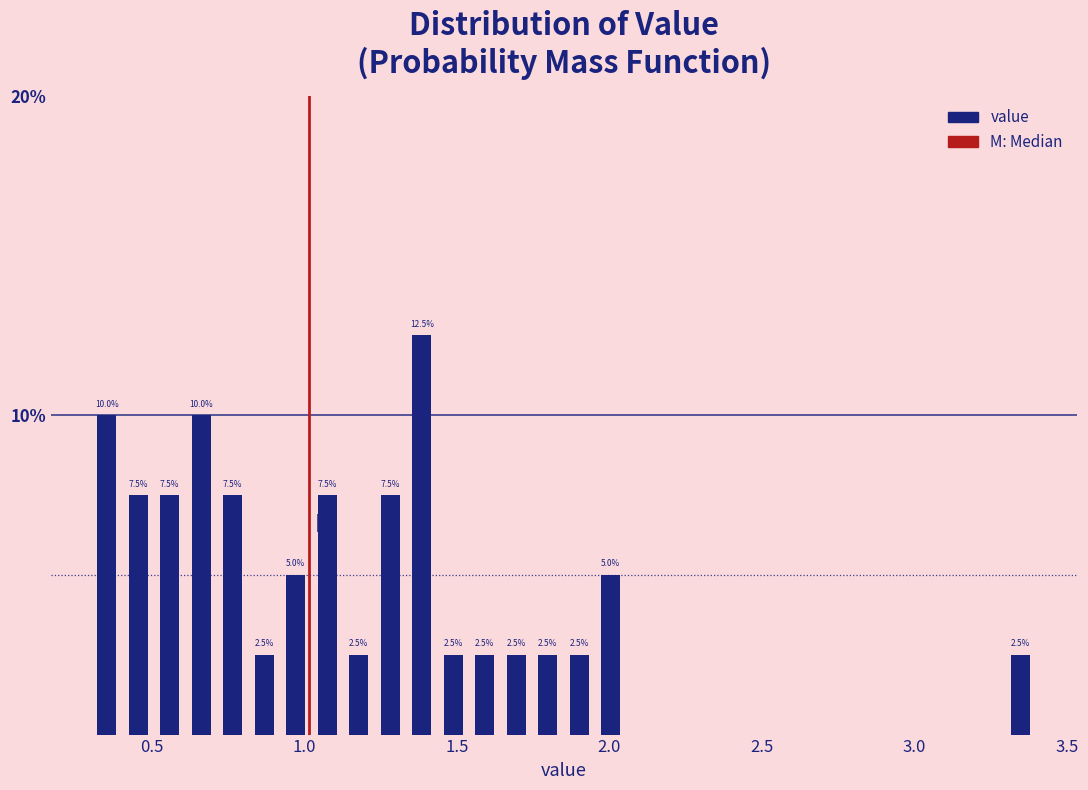

Read against the x-axis, roughly where is the centre of the tallest bar?

1.40